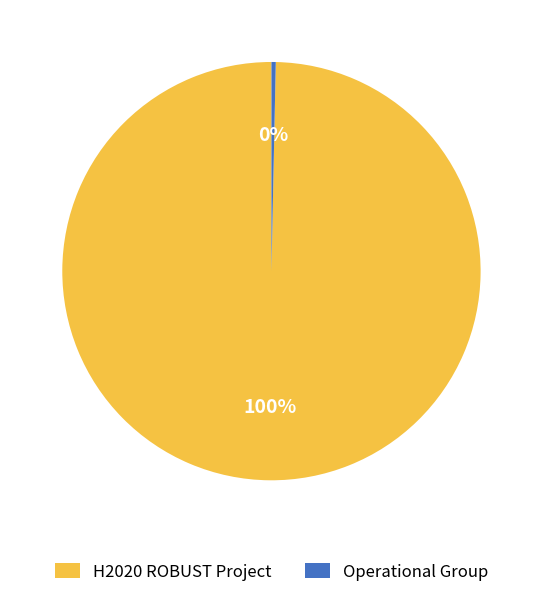

True or false: H2020 ROBUST Project accounts for 100% of the total.

True